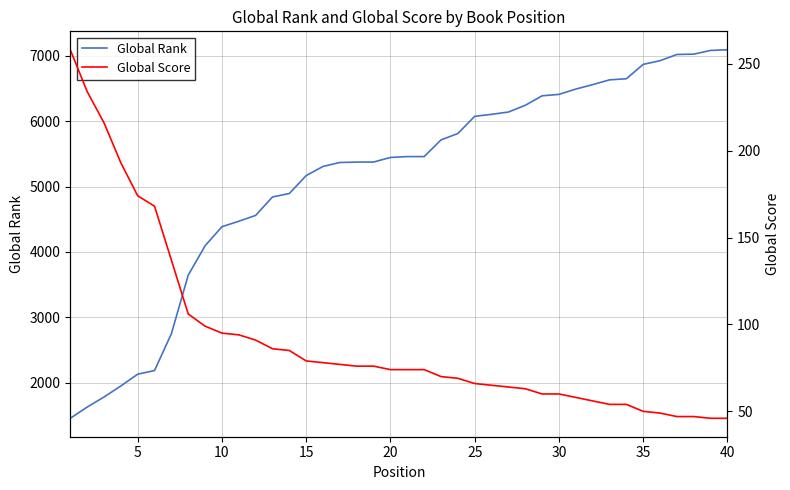

Reading right to left, extract all data points from this chart.

Global Rank: 7091	7081	7024	7019	6924	6868	6648	6631	6558	6490	6409	6387	6242	6139	6104	6074	5811	5713	5458	5458	5445	5375	5374	5368	5308	5168	4894	4841	4559	4470	4386	4095	3646	2751	2188	2132	1952	1783	1629	1458
Global Score: 46	46	47	47	49	50	54	54	56	58	60	60	63	64	65	66	69	70	74	74	74	76	76	77	78	79	85	86	91	94	95	99	106	137	168	174	193	216	234	258